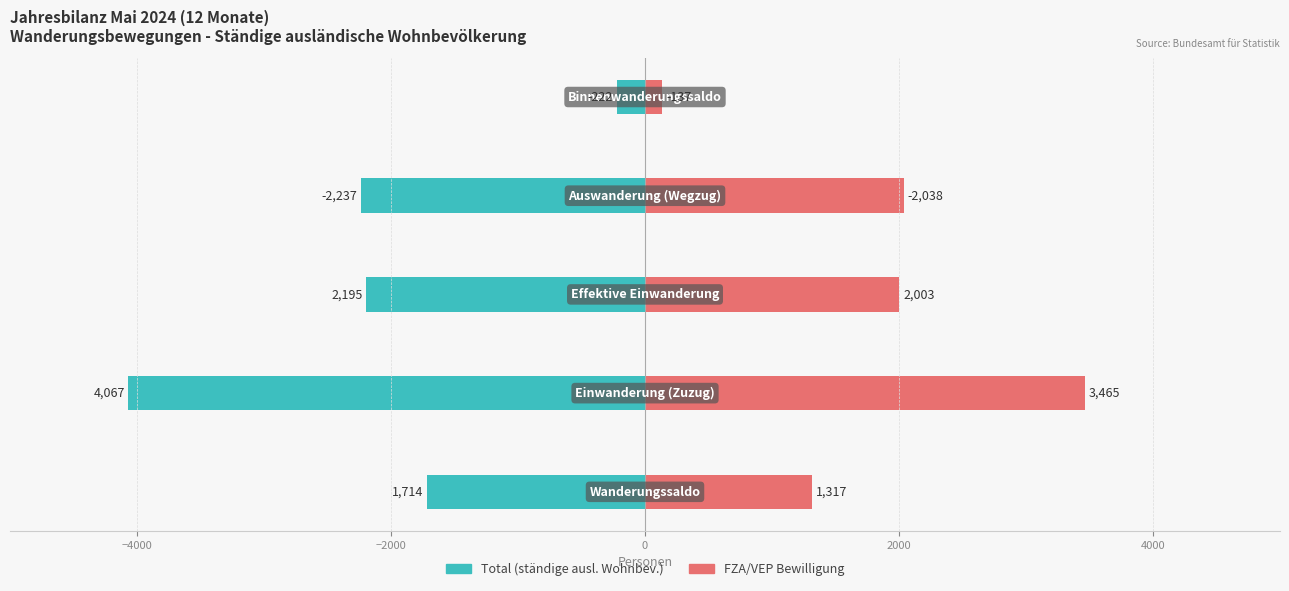

What is the value of the Total (ständige ausländische Wohnbev.) bar at the 4th from the left?

-2237